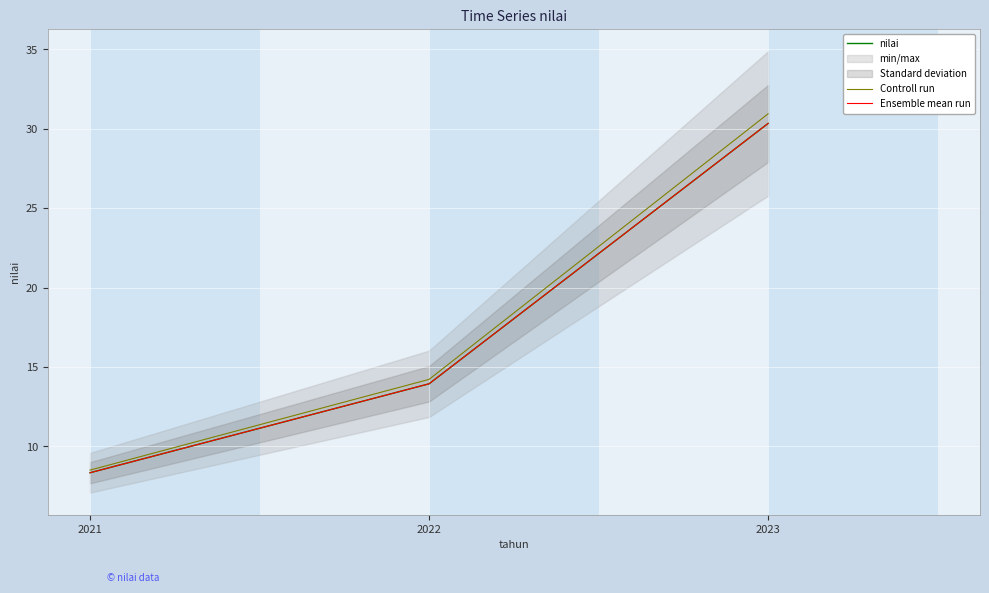

What is the difference between the second highest and minimum values in the Ensemble mean run series?

5.6